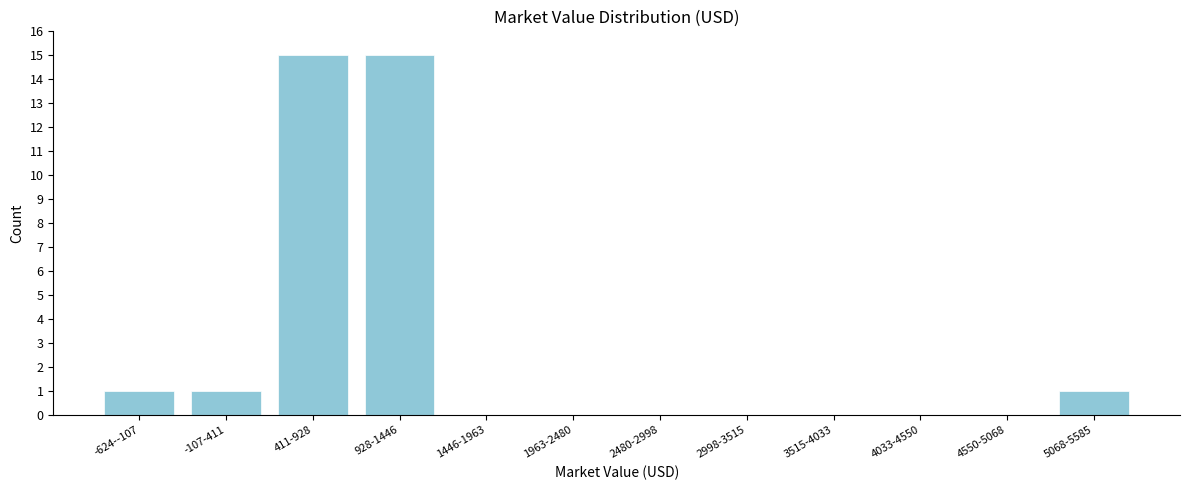

Reading right to left, extract all data points from this chart.

5068-5585=1	4550-5068=0	4033-4550=0	3515-4033=0	2998-3515=0	2480-2998=0	1963-2480=0	1446-1963=0	928-1446=15	411-928=15	-107-411=1	-624--107=1